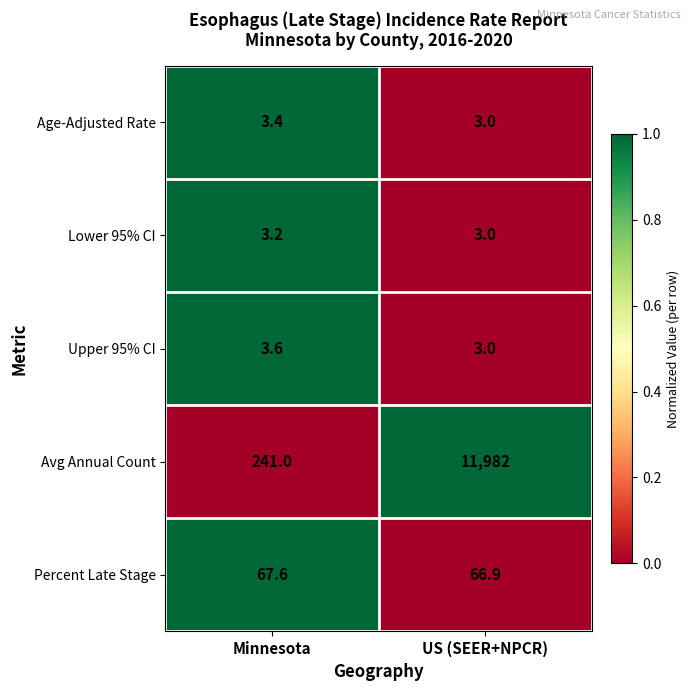

At which category does the chart reach its minimum across all series?

US (SEER+NPCR)